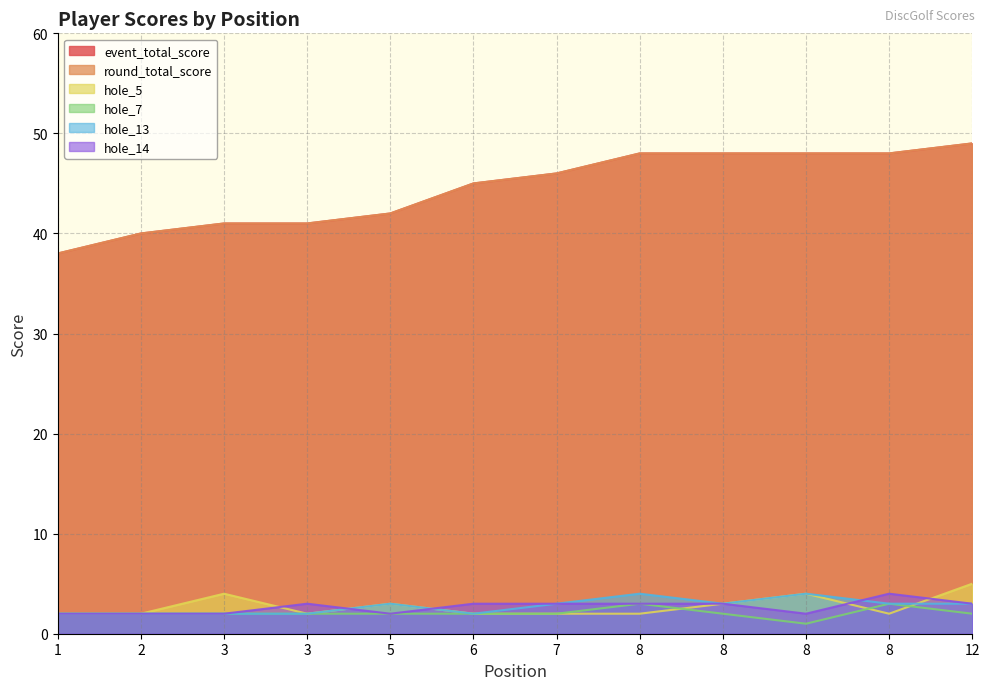

How many interior local peaks does the hole_7 series have?

2